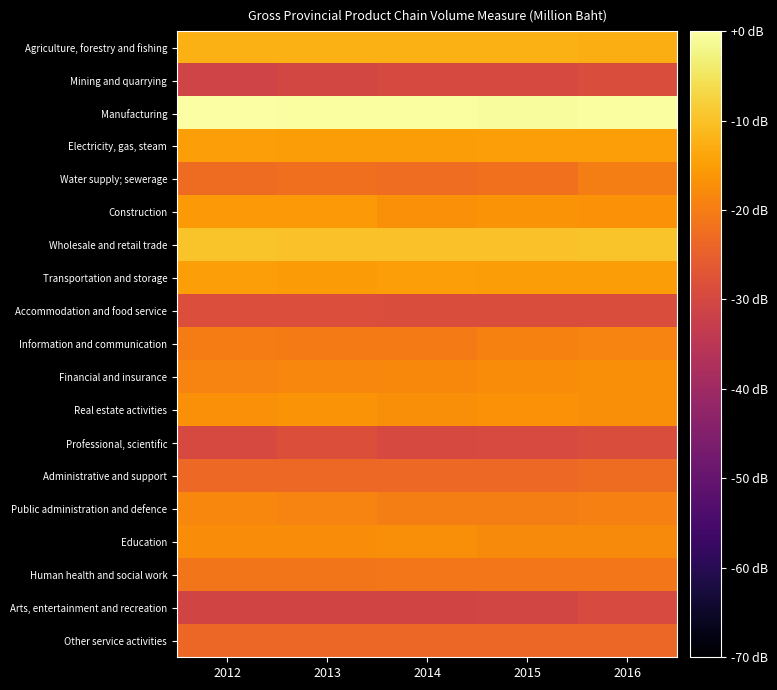

Reading right to left, extract all data points from this chart.

Agriculture, forestry and fishing: 2016=-12.7	2015=-12.6	2014=-12.5	2013=-12.4	2012=-12.5
Mining and quarrying: 2016=-28.9	2015=-29.6	2014=-29.6	2013=-30.1	2012=-31.0
Manufacturing: 2016=-0.3	2015=-0.6	2014=-0.4	2013=-0.4	2012=0.0
Electricity, gas, steam: 2016=-15.0	2015=-15.0	2014=-15.2	2013=-15.3	2012=-15.0
Water supply; sewerage: 2016=-19.8	2015=-22.1	2014=-22.5	2013=-22.3	2012=-22.8
Construction: 2016=-16.9	2015=-16.5	2014=-17.0	2013=-15.7	2012=-15.7
Wholesale and retail trade: 2016=-9.6	2015=-9.9	2014=-9.9	2013=-10.0	2012=-9.7
Transportation and storage: 2016=-15.3	2015=-15.0	2014=-15.0	2013=-15.3	2012=-14.9
Accommodation and food service: 2016=-28.9	2015=-28.9	2014=-28.8	2013=-28.6	2012=-28.5
Information and communication: 2016=-19.0	2015=-19.4	2014=-20.4	2013=-20.5	2012=-20.2
Financial and insurance: 2016=-17.3	2015=-17.7	2014=-18.1	2013=-18.5	2012=-19.0
Real estate activities: 2016=-17.2	2015=-16.8	2014=-17.4	2013=-16.5	2012=-17.0
Professional, scientific: 2016=-28.9	2015=-29.3	2014=-29.6	2013=-28.3	2012=-29.6
Administrative and support: 2016=-22.9	2015=-23.2	2014=-23.4	2013=-23.3	2012=-23.5
Public administration and defence: 2016=-19.7	2015=-19.8	2014=-19.8	2013=-19.1	2012=-18.6
Education: 2016=-18.0	2015=-18.0	2014=-17.4	2013=-17.6	2012=-17.5
Human health and social work: 2016=-20.8	2015=-21.0	2014=-21.0	2013=-21.1	2012=-21.3
Arts, entertainment and recreation: 2016=-29.3	2015=-30.5	2014=-30.6	2013=-30.8	2012=-30.7
Other service activities: 2016=-23.7	2015=-23.7	2014=-23.8	2013=-23.6	2012=-23.7